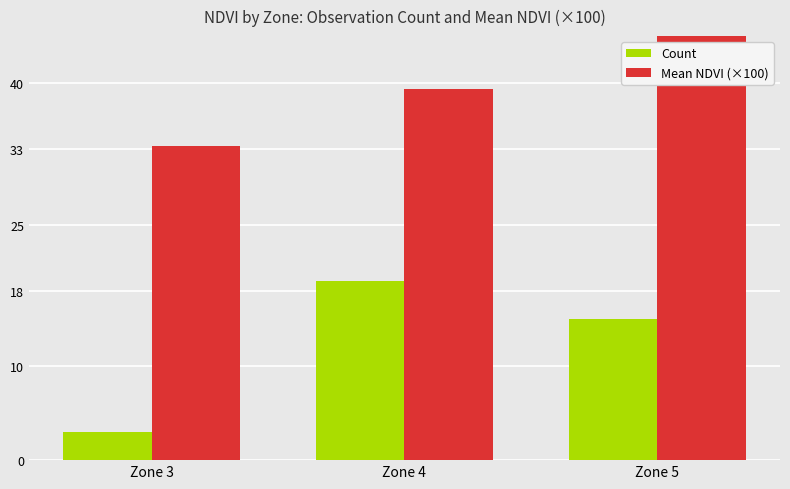

Which series has the widest spread of values?

Count